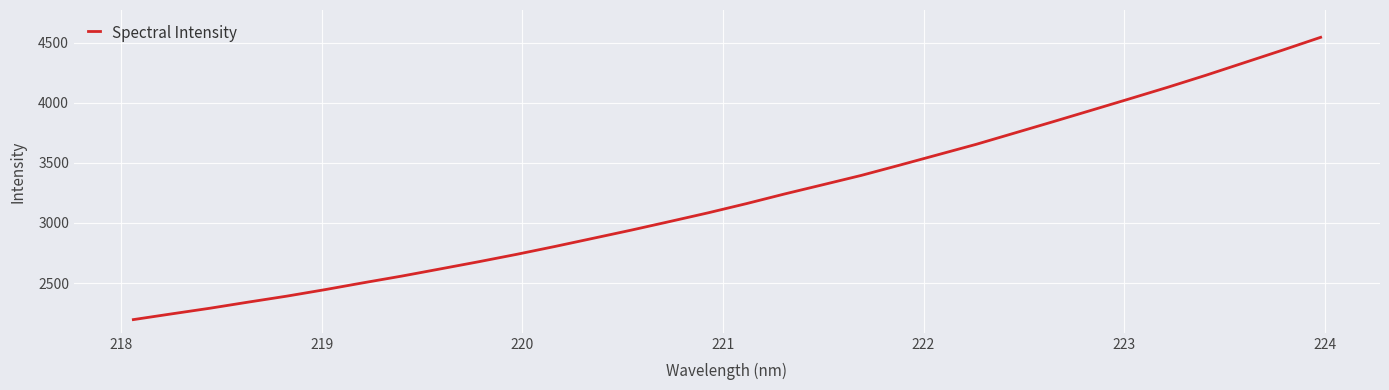

What is the minimum value shown in the chart?

2196.1